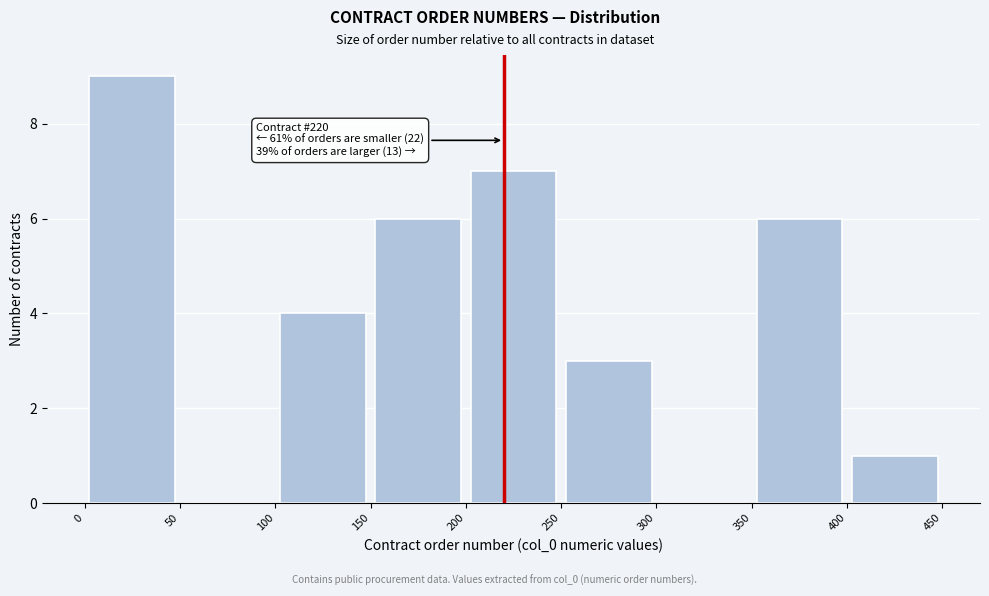

Which range on the x-axis has the tallest bar?

0 to 50